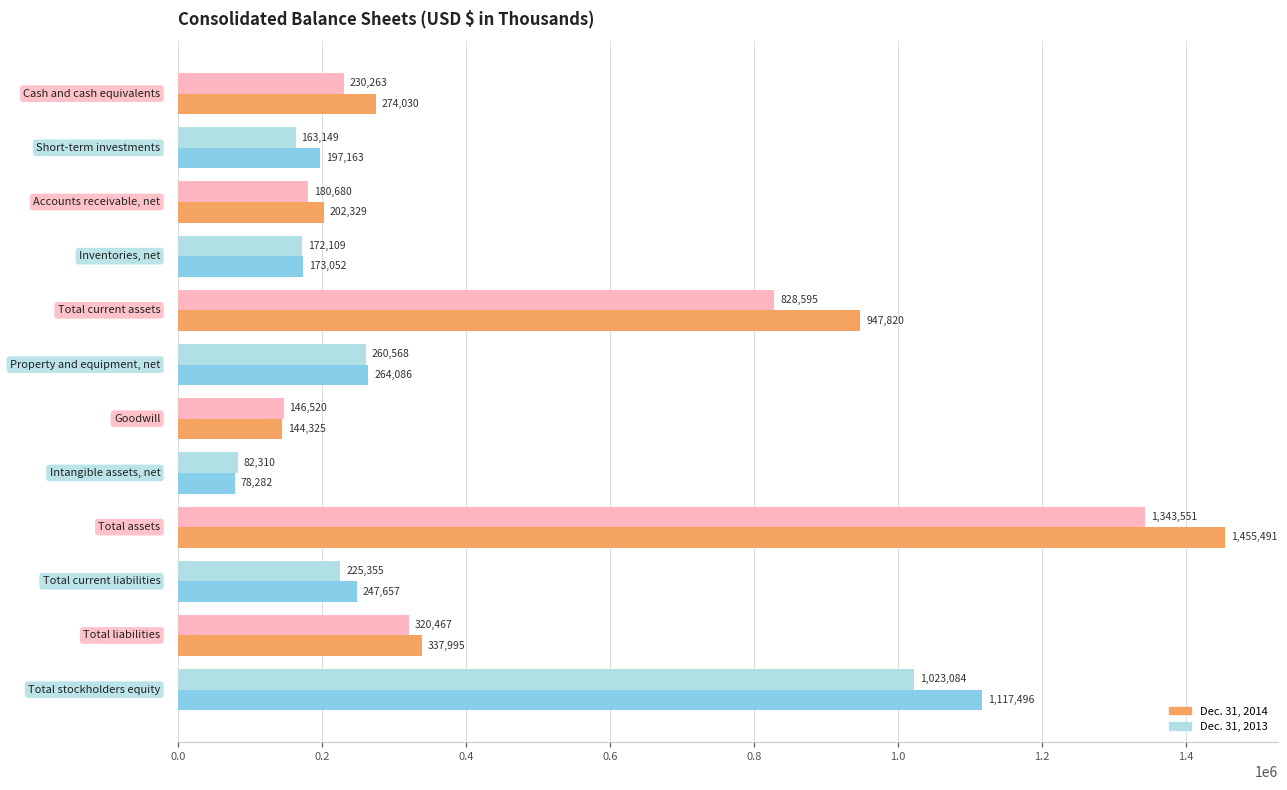

What is the minimum value shown in the chart?

78282